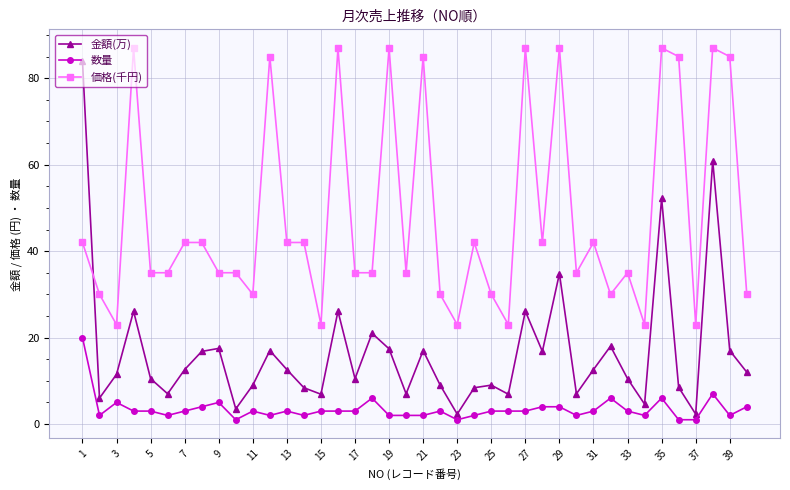

How many intersections are there between 価格(千円) and 金額(万)?

1